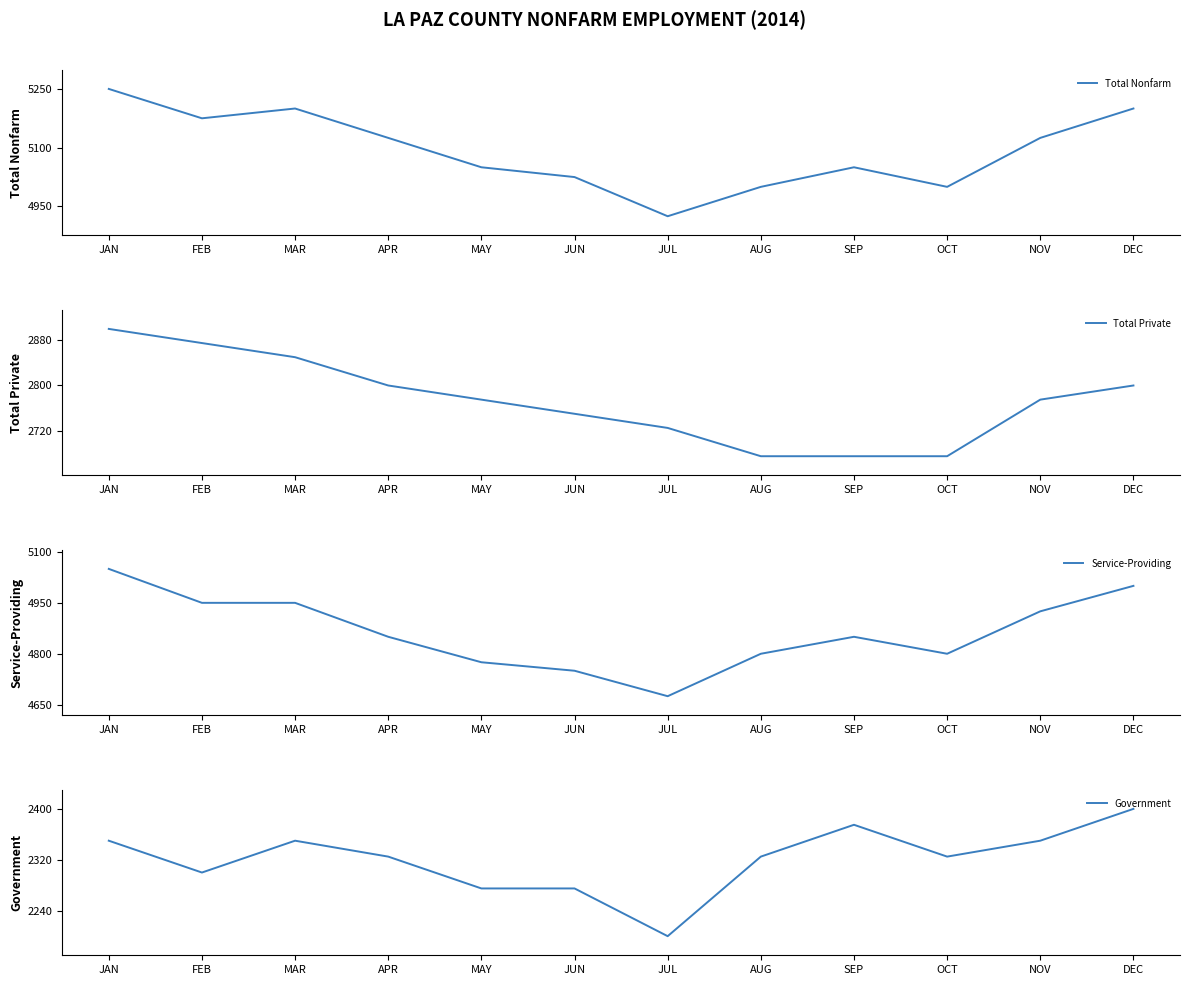

True or false: Service-Providing and Government intersect in this chart.

False